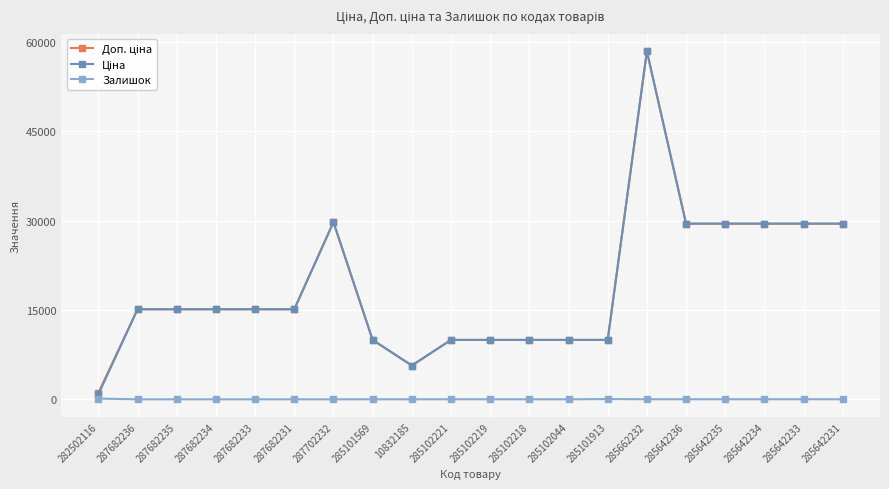

What is the difference between the highest and lowest values at 287682231?

15120.0